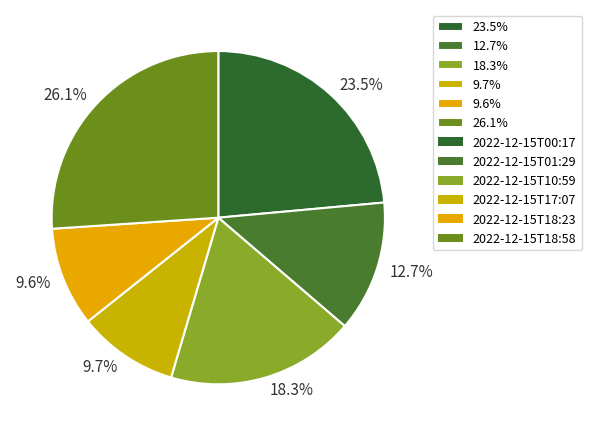

Is there a majority slice in this chart?

No